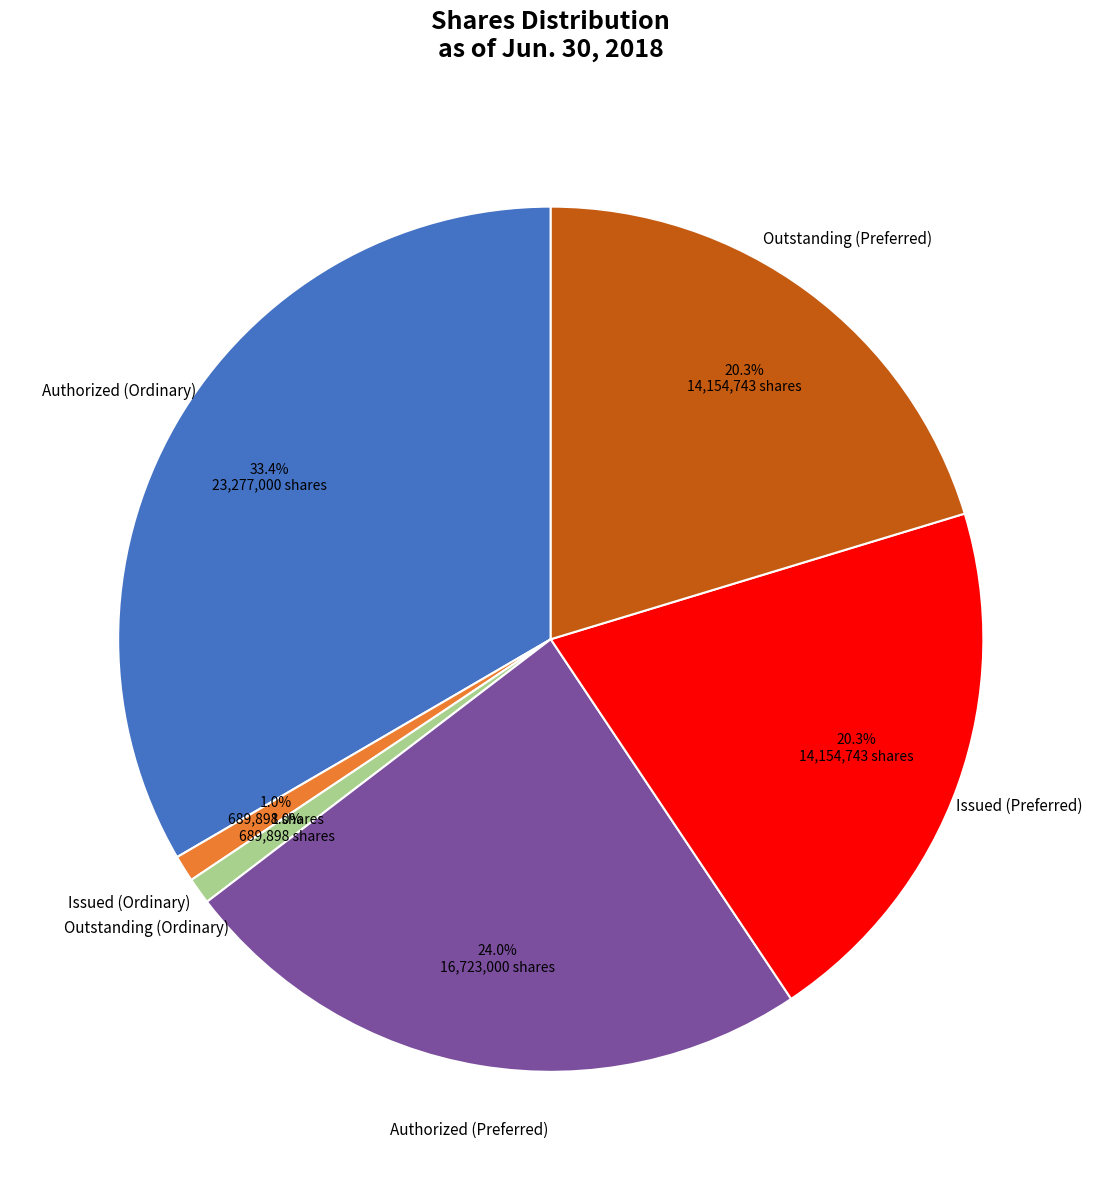

Is there any slice that represents more than half of the pie?

No